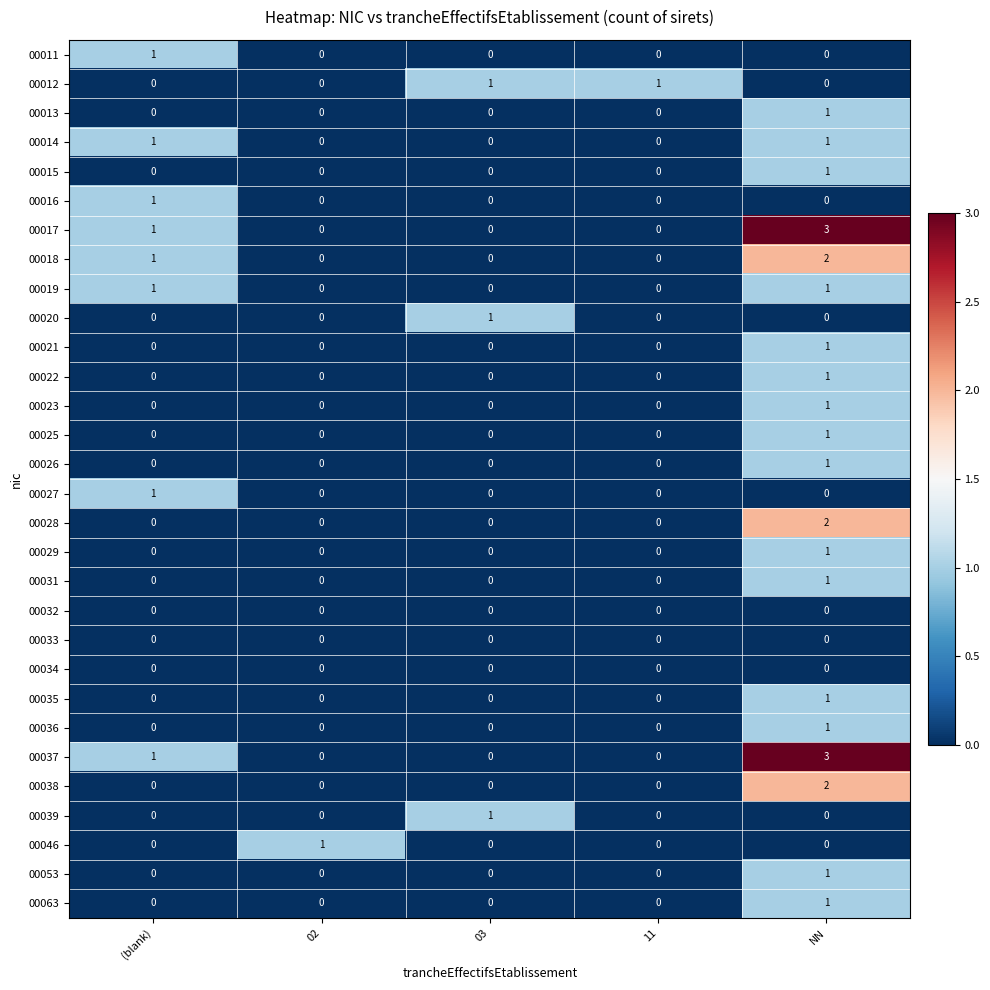

True or false: 00015 has a value of 2 at NN.

False